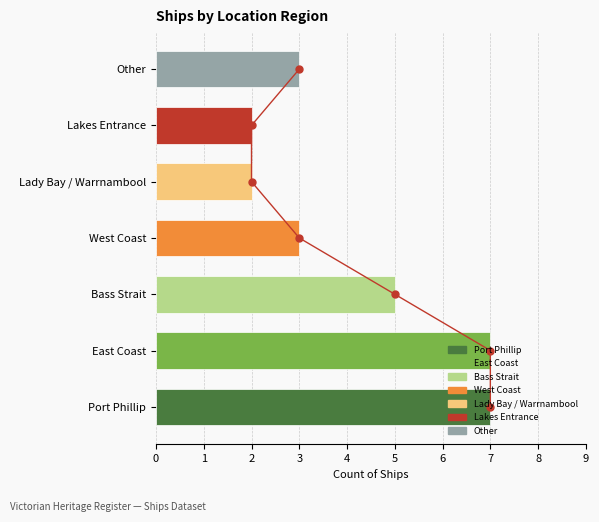

The value of Count of Ships at East Coast is 12. True or false?

False